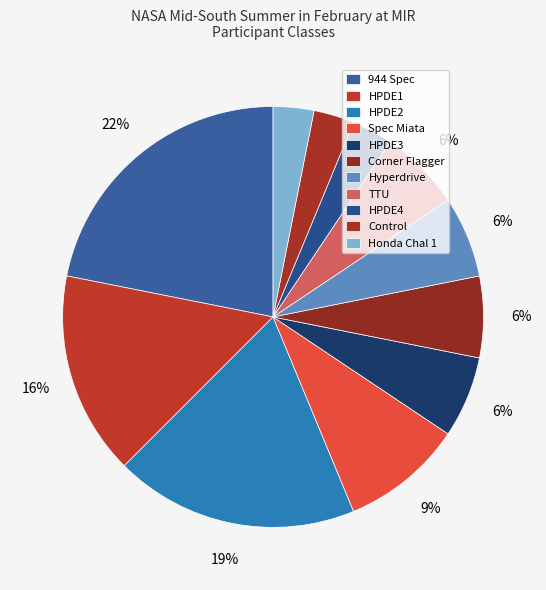

What percentage do Honda Chal 1 and Corner Flagger together represent?

9.4%